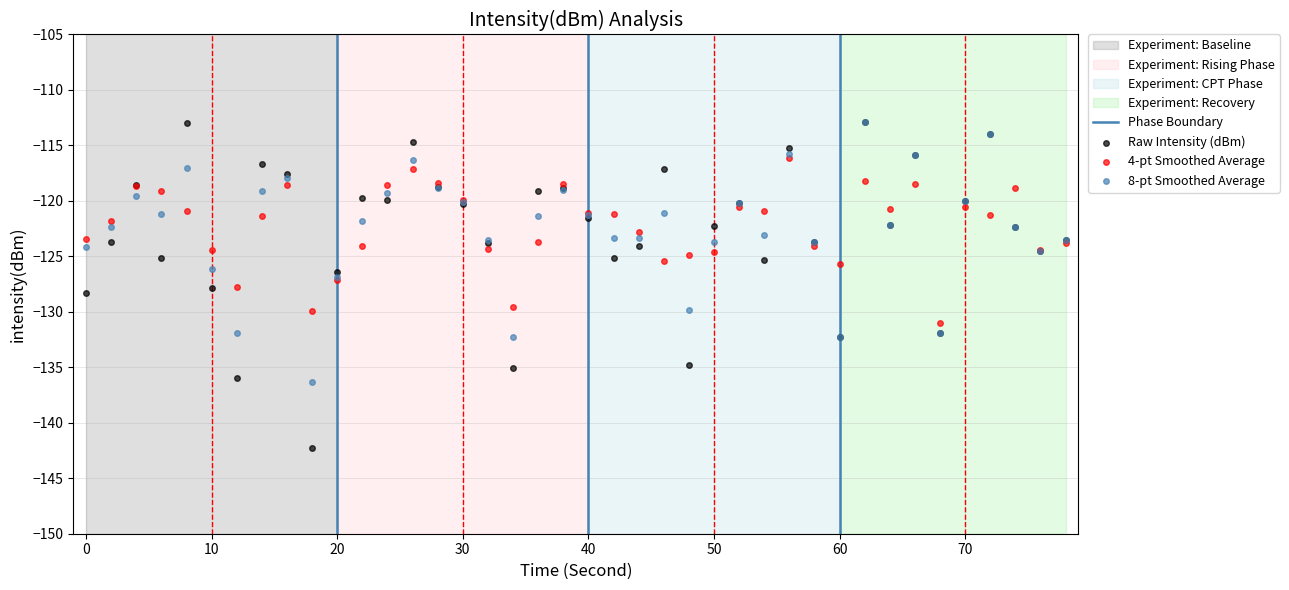

Which series has the largest Y range (max minus min)?

Raw Intensity (dBm)